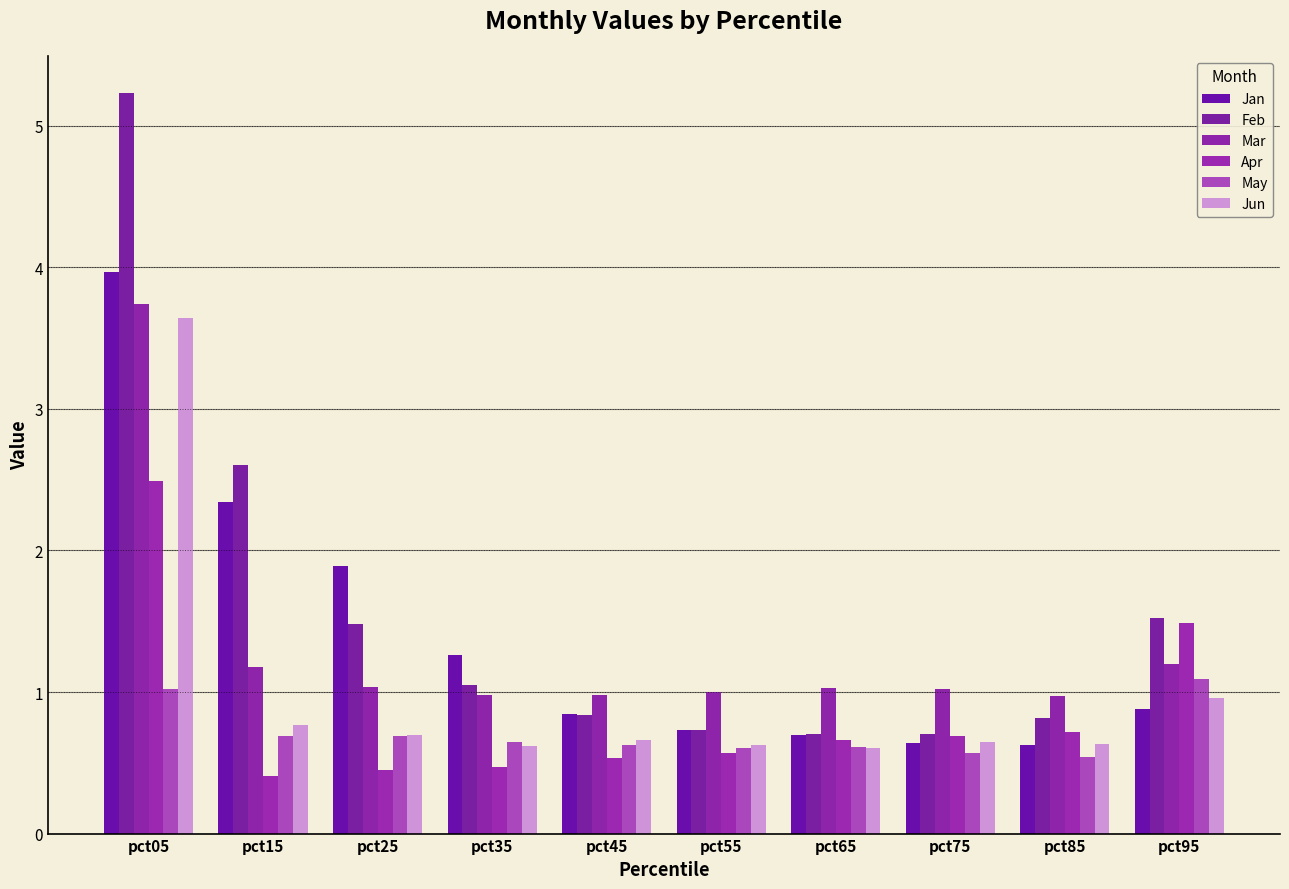

List the labels in order of Jan value, smallest first.

pct85, pct75, pct65, pct55, pct45, pct95, pct35, pct25, pct15, pct05